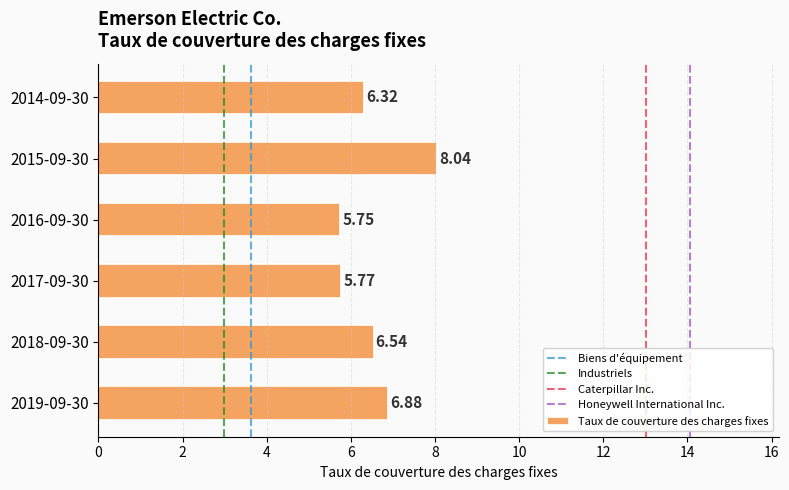

Which has a higher value, 2018-09-30 or 2019-09-30?

2019-09-30